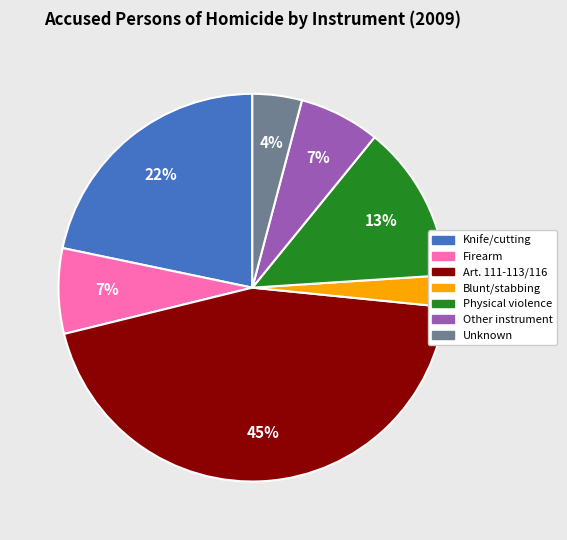

To the nearest percent, what is the difference between the largest and smallest slice percentages?

42%